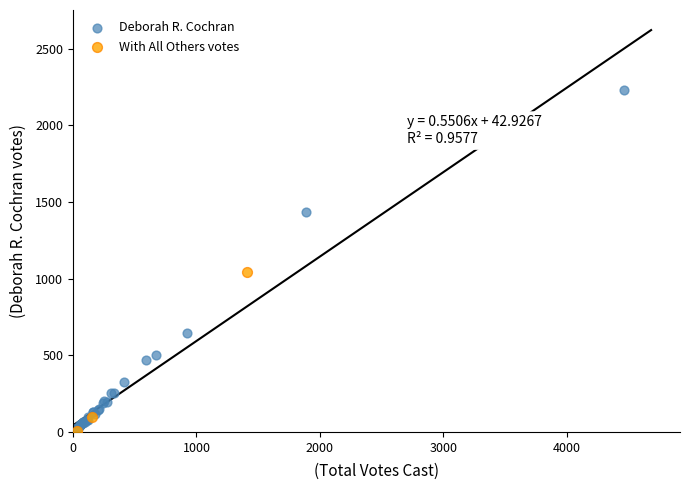

Which series contains the highest Y value?

Deborah R. Cochran